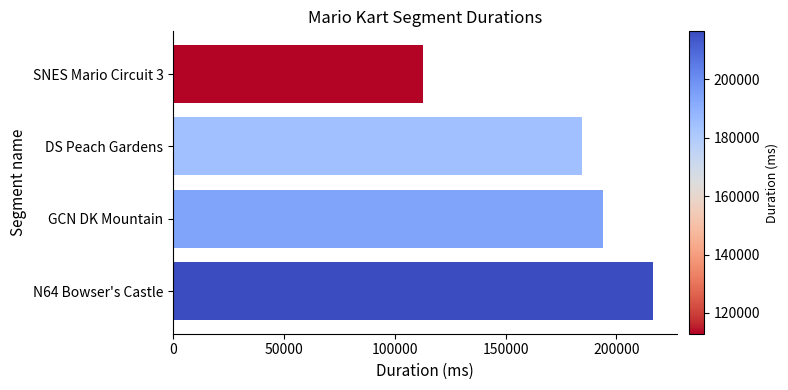

What is the ratio of the value at SNES Mario Circuit 3 to the value at GCN DK Mountain?

0.6